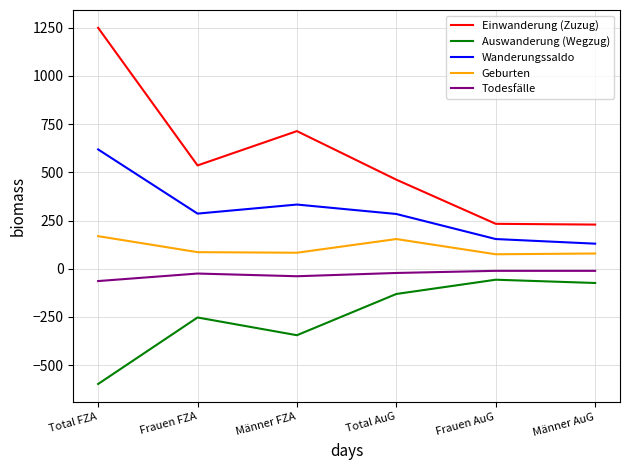

What are all the series names shown in the legend?

Einwanderung (Zuzug), Auswanderung (Wegzug), Wanderungssaldo, Geburten, Todesfälle